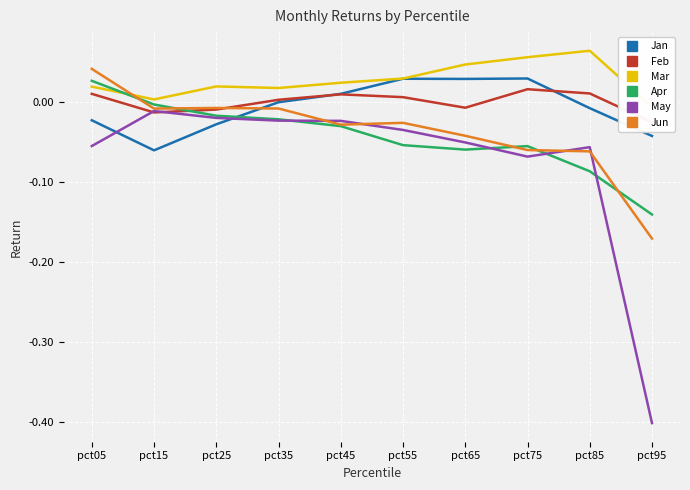

What is the difference between the highest and lowest values at pct65?

0.1